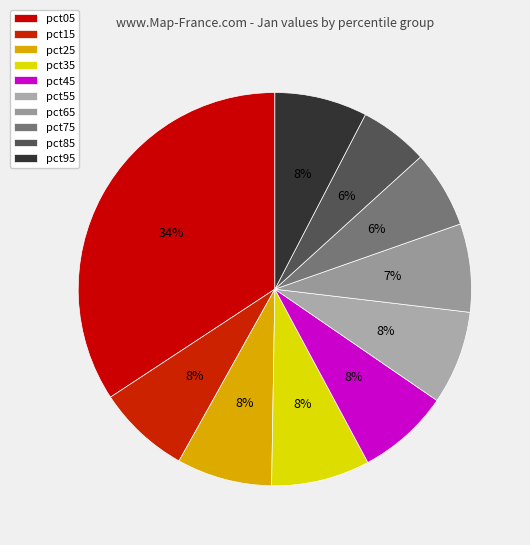

What percentage is NOT represented by pct35?

91.9%